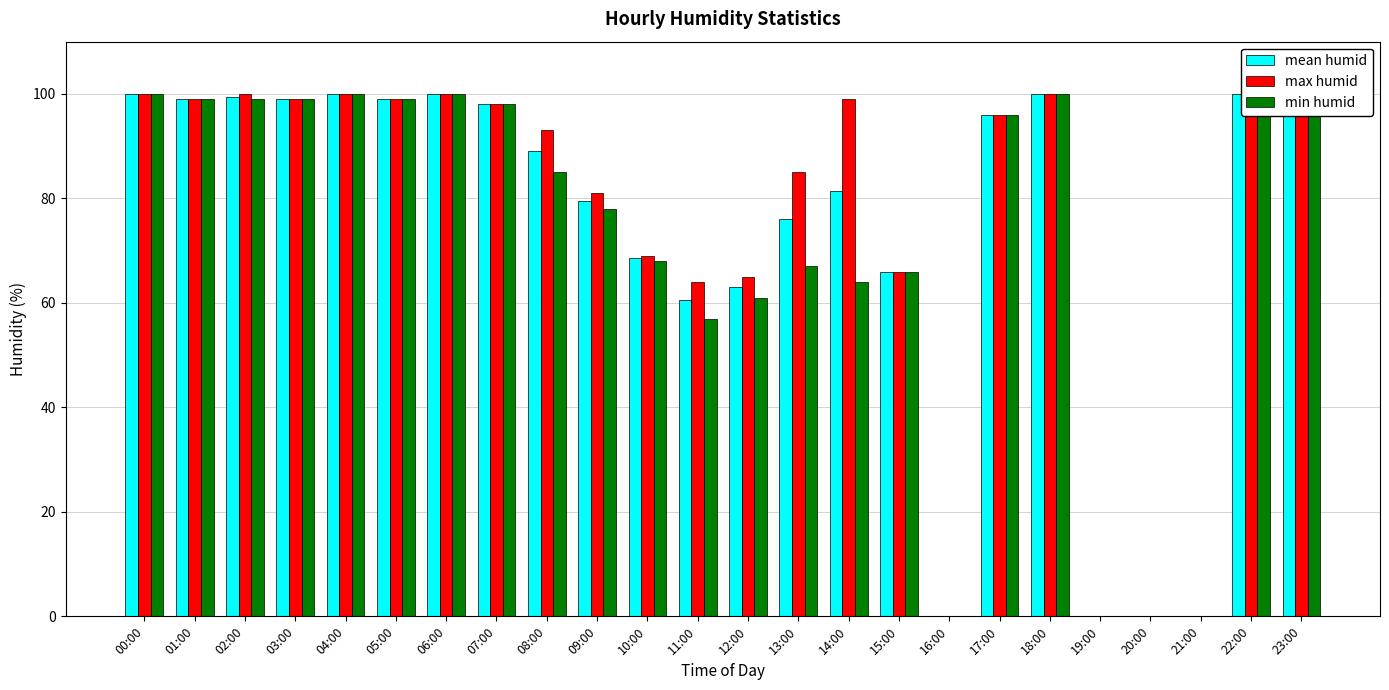

Between 10:00 and 23:00, which is larger?

23:00